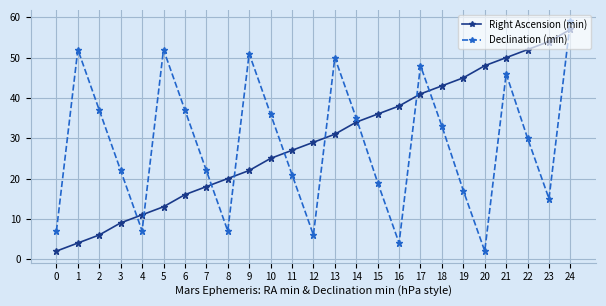

In Declination (min), how many points are higher than both neighbors (excluding endpoints)?

6